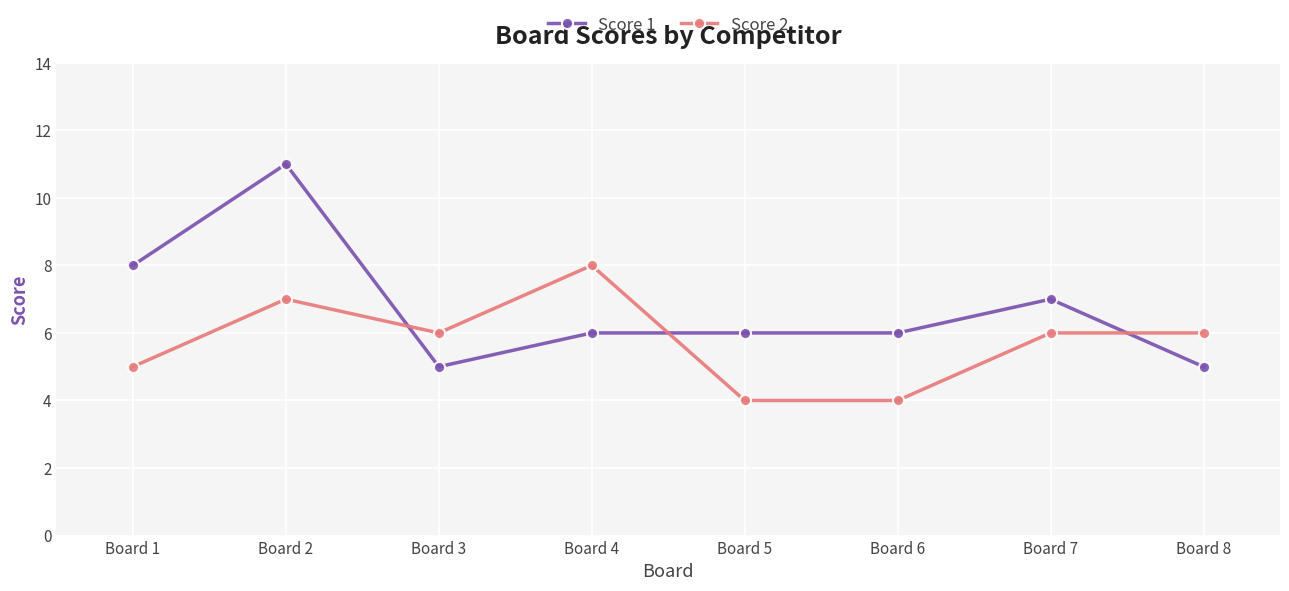

Is the value of Score 1 at Board 3 greater than the value of Score 2 at Board 3?

No